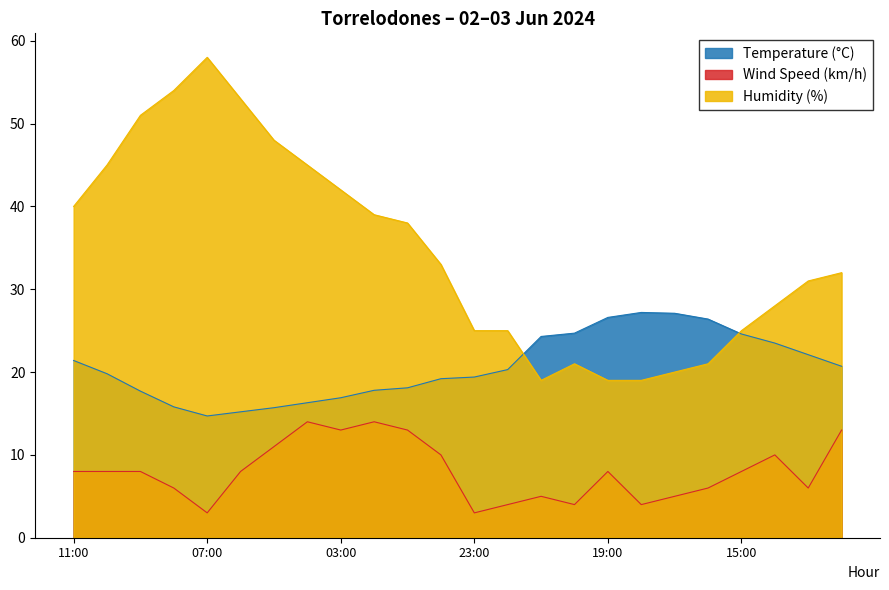

What is the difference between the second highest and minimum values in the Wind Speed (km/h) series?

11.0